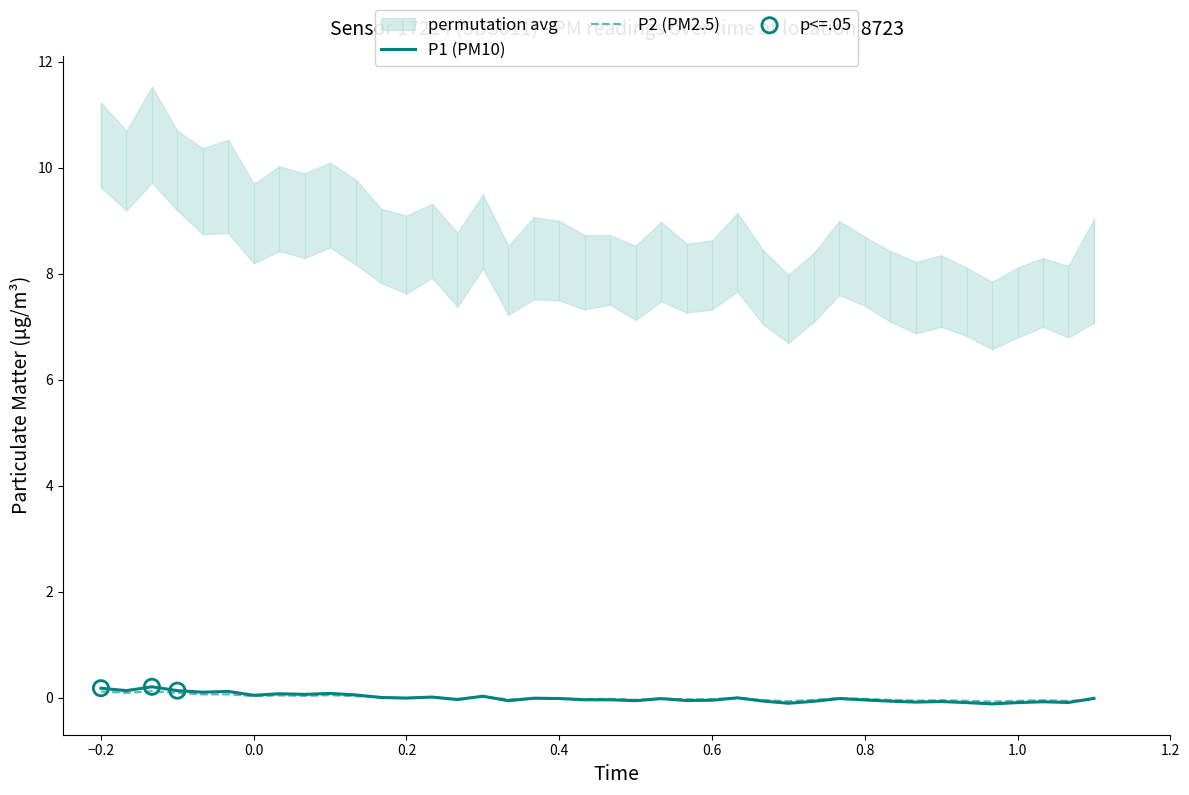

At how many categories does at least one series exceed 0?

15